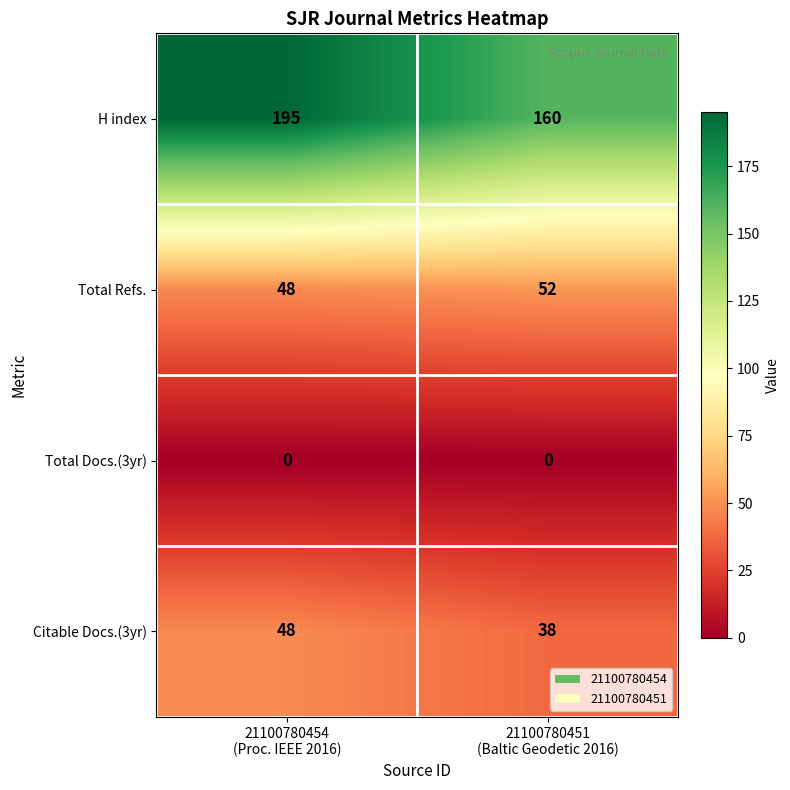

List the series in order of their peak value, lowest first.

Total Docs.(3yr), Citable Docs.(3yr), Total Refs., H index